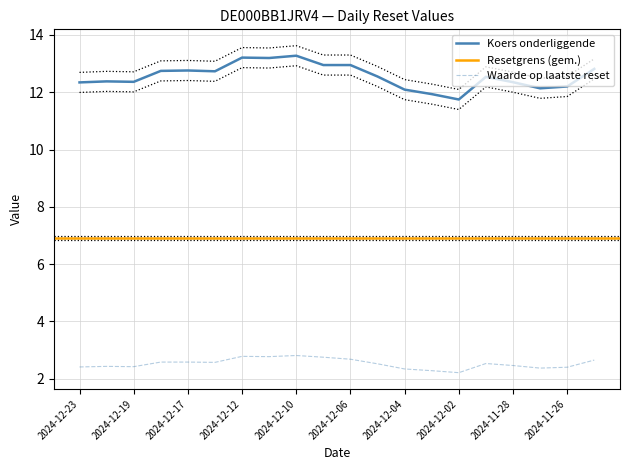

What is the difference between the maximum and minimum values in the Waarde op laatste reset series?

0.6